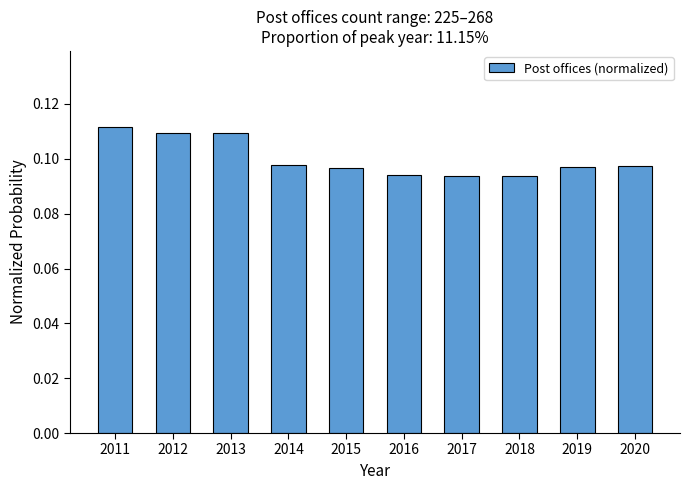

How many values are between 0 and 1?

10